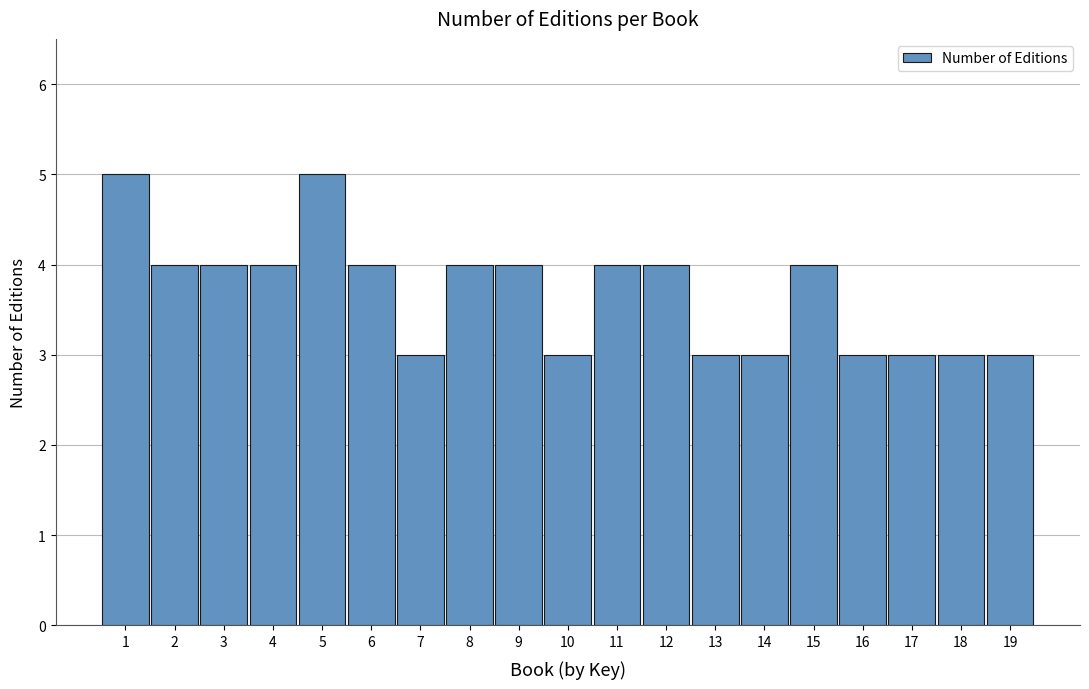

Reading left to right, transcribe all the data shown in this chart.

5	4	4	4	5	4	3	4	4	3	4	4	3	3	4	3	3	3	3